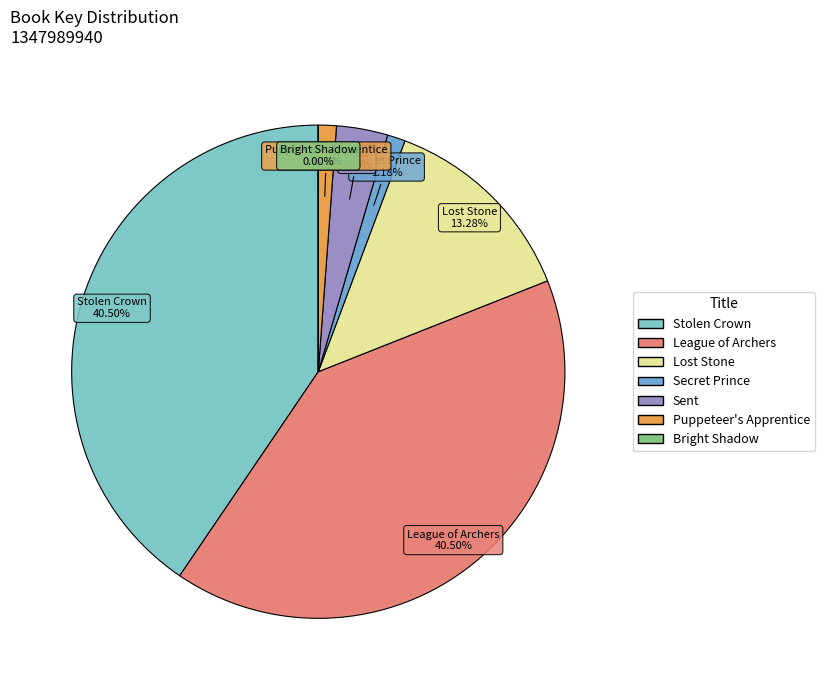

Is Sent the majority of the pie?

No